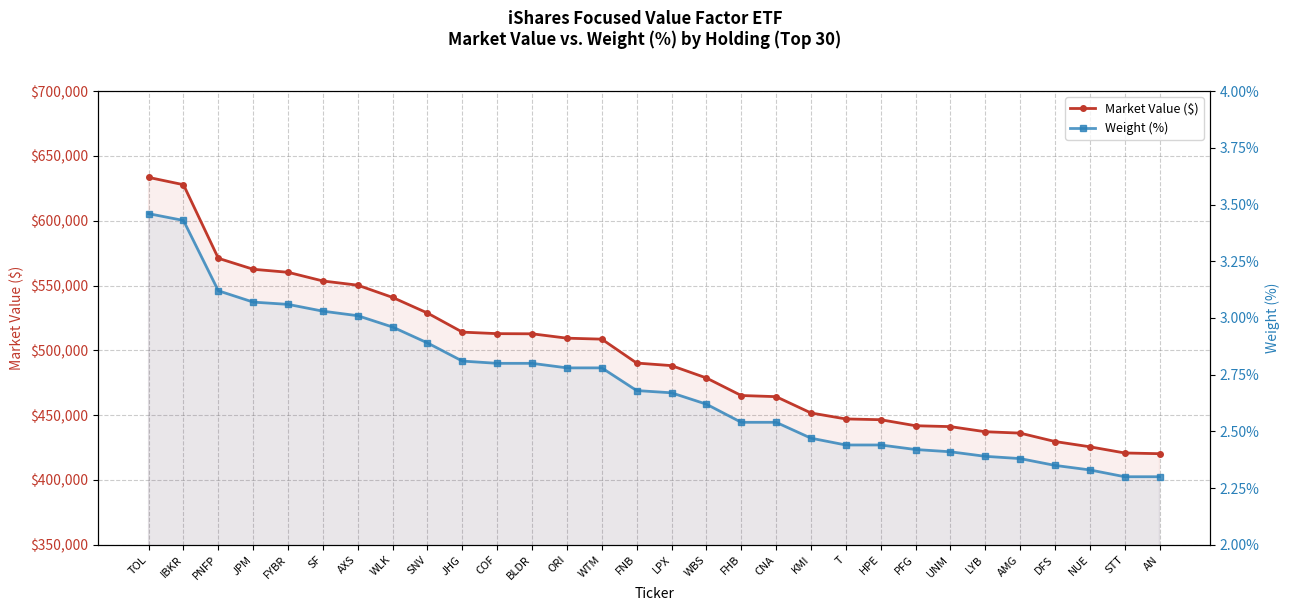

Reading right to left, extract all data points from this chart.

Market Value ($): 420276.2	420827.0	425606.0	429668.1	436157.5	437222.0	441163.9	441850.3	446497.7	447090.0	451711.1	464287.0	465170.0	478719.7	488228.2	490220.7	508658.2	509418.0	512786.7	512909.7	514084.1	528798.2	540848.2	550301.5	553546.0	560253.2	562590.1	571059.7	627840.0	633478.1
Weight (%): 2.3	2.3	2.3	2.4	2.4	2.4	2.4	2.4	2.4	2.4	2.5	2.5	2.5	2.6	2.7	2.7	2.8	2.8	2.8	2.8	2.8	2.9	3.0	3.0	3.0	3.1	3.1	3.1	3.4	3.5